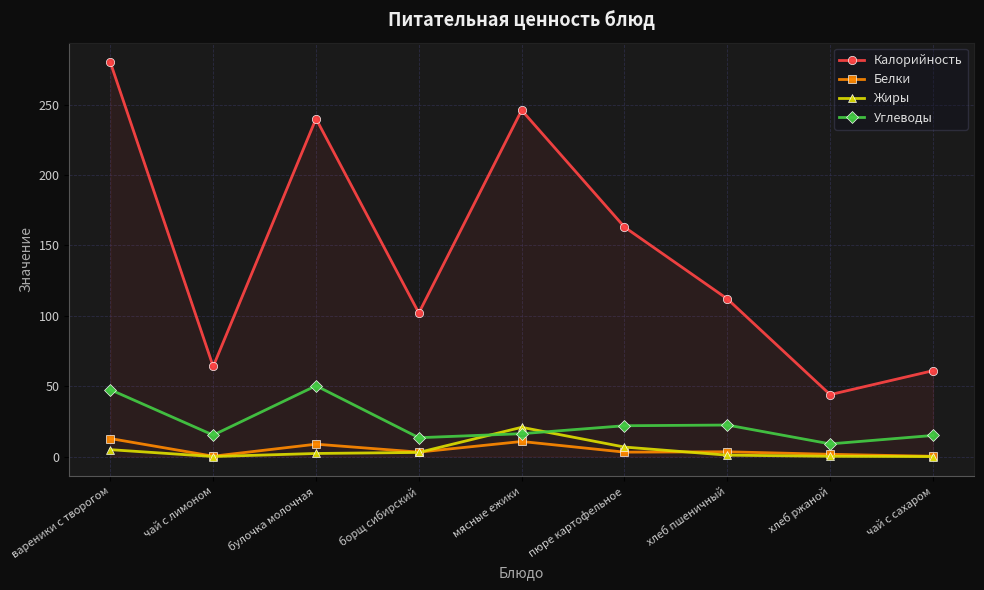

What is the lowest value of the Калорийность series?

44.0